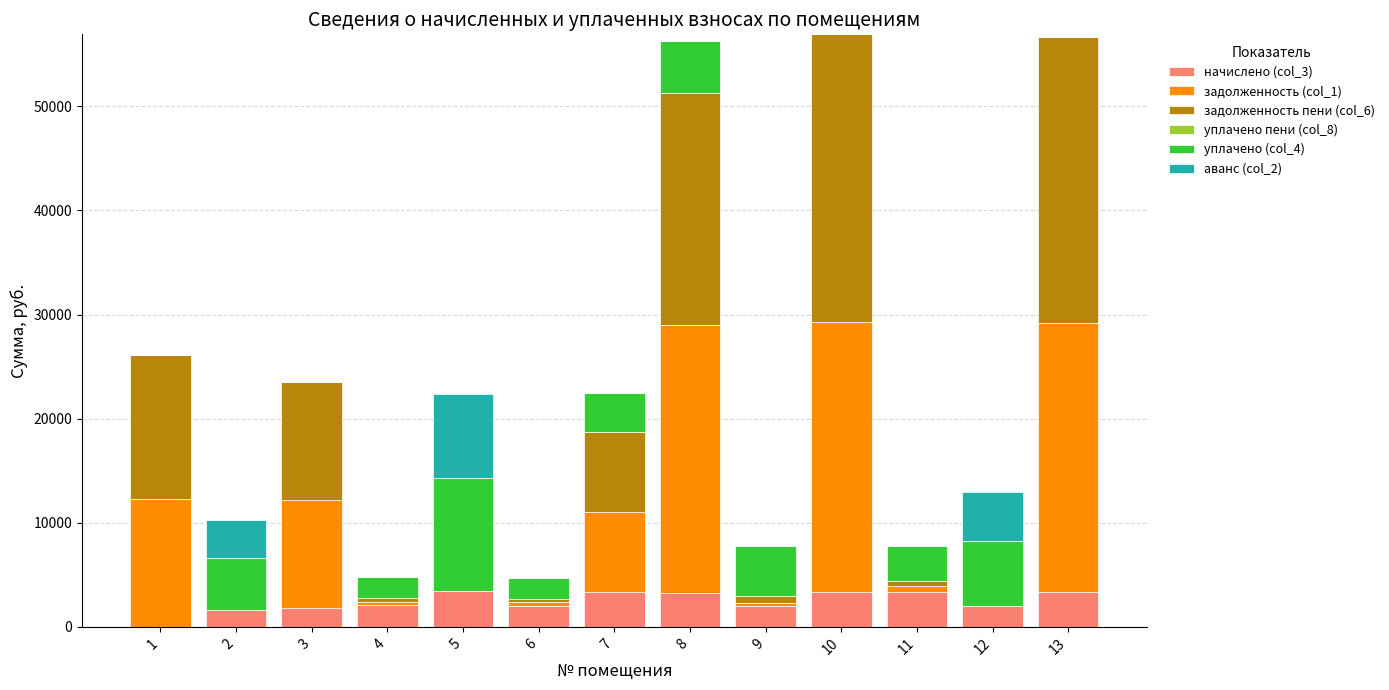

What is the total value across all series at 13?

56709.3